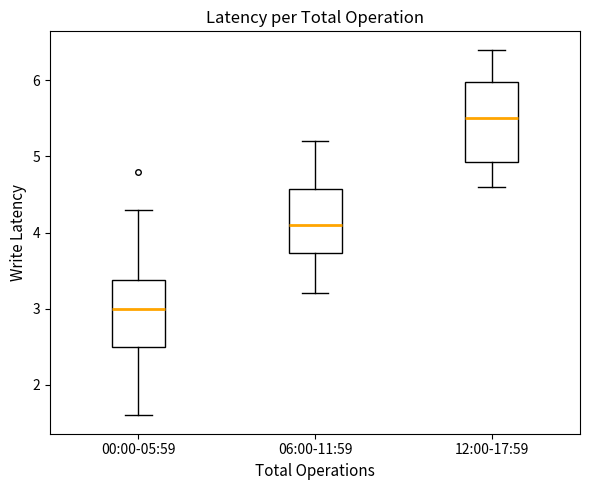

Reading left to right, transcribe this box plot: for each box, give where its median line is, the range the box spans, and where its two whiskers end, as read against the y-axis. The values are not printed on the chart, so give them approximately, as read against the axis.

00:00-05:59: median 3.0, box 2.5 to 3.4, whiskers 1.6 to 4.3
06:00-11:59: median 4.1, box 3.7 to 4.6, whiskers 3.2 to 5.2
12:00-17:59: median 5.5, box 4.9 to 6.0, whiskers 4.6 to 6.4